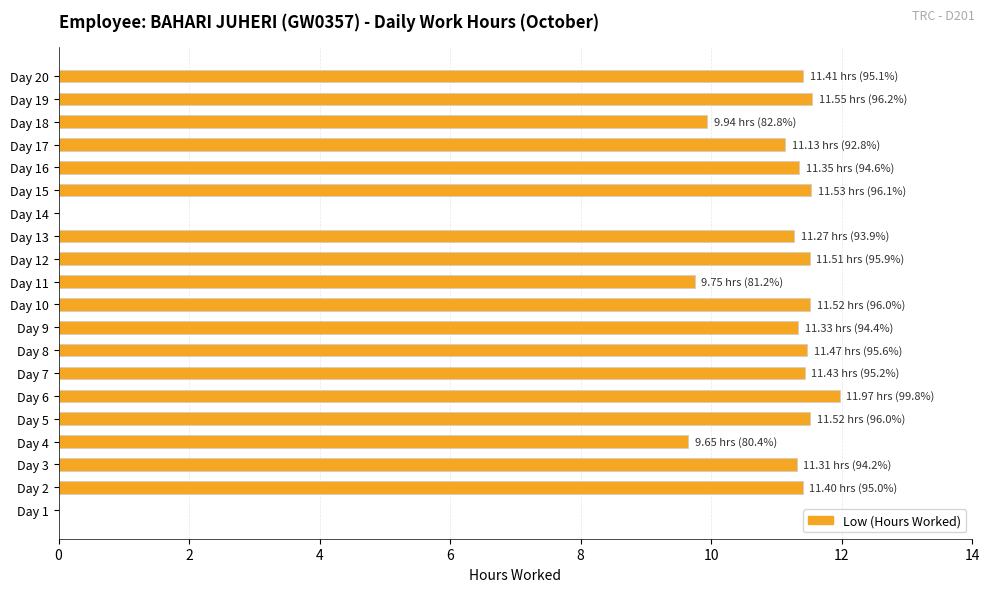

What is the sum of the values at Day 5 and Day 18?

21.5